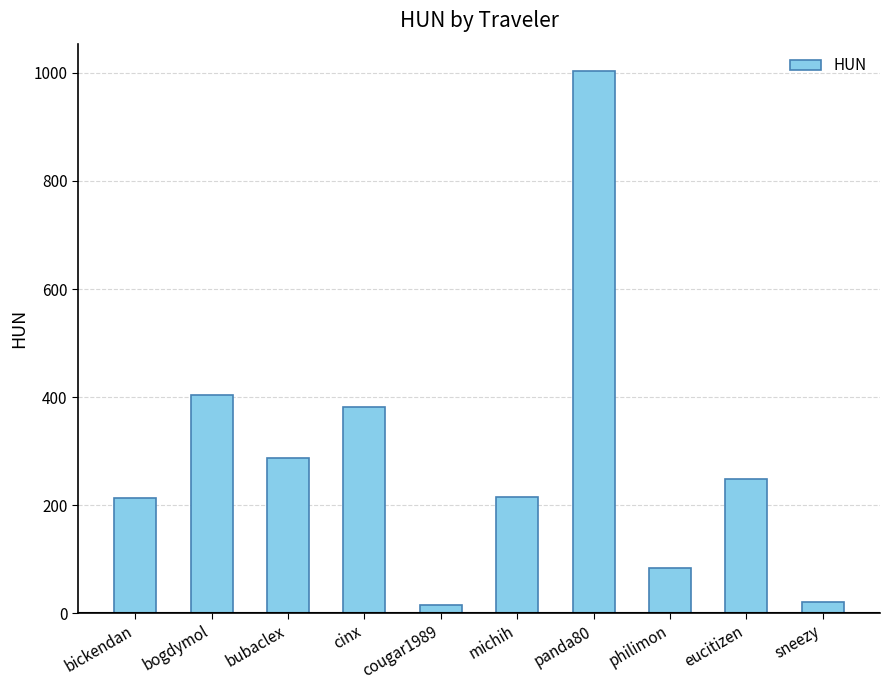

What is the approximate value at sneezy?

20.6